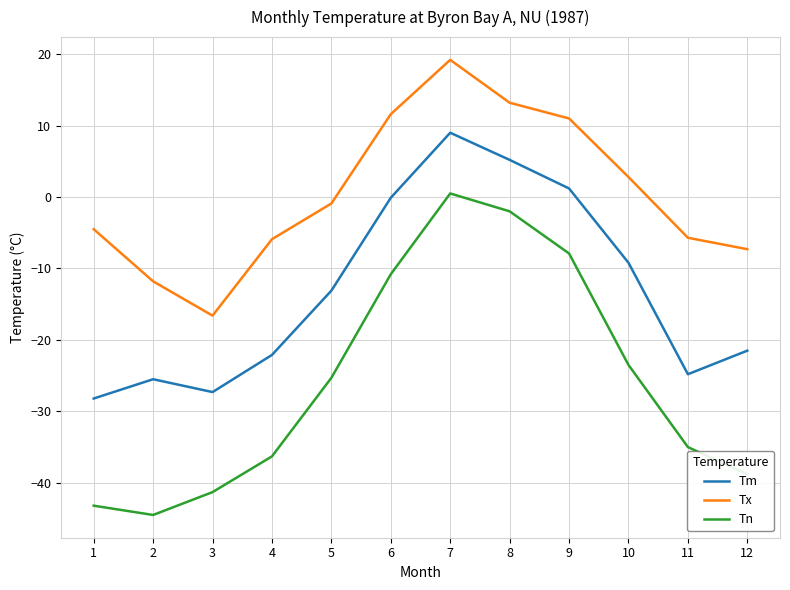

What is the highest value of the Tx series?

19.2